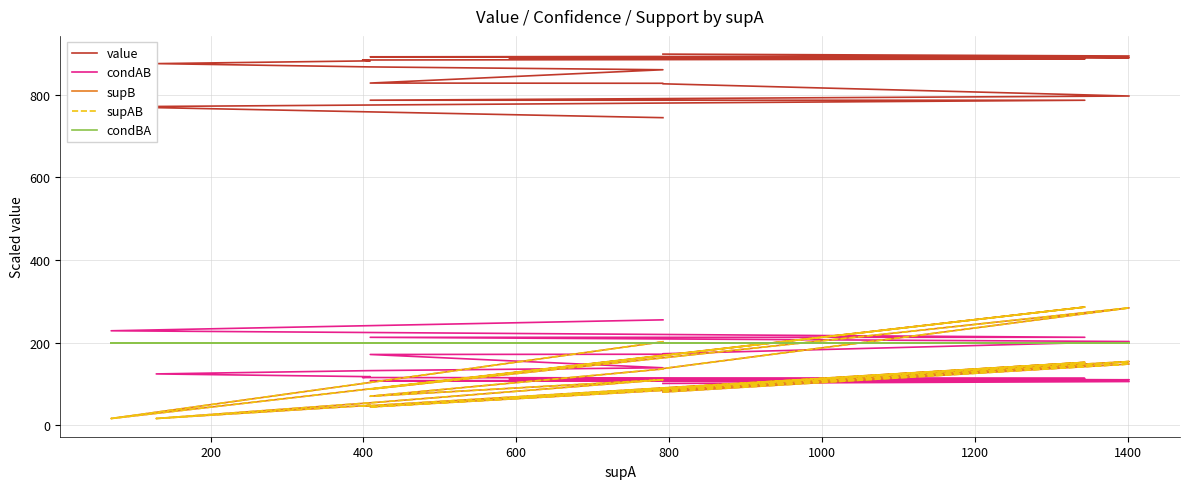

Rank the series by their maximum value, from highest to lowest.

value, supB, supAB, condAB, condBA